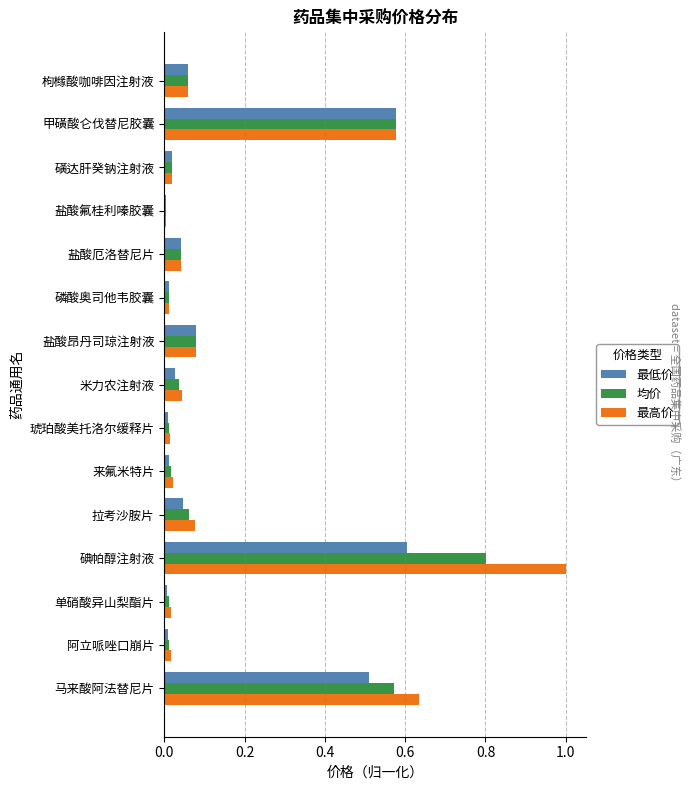

True or false: 均价 has a value of 0.0 at 磺达肝癸钠注射液.

True